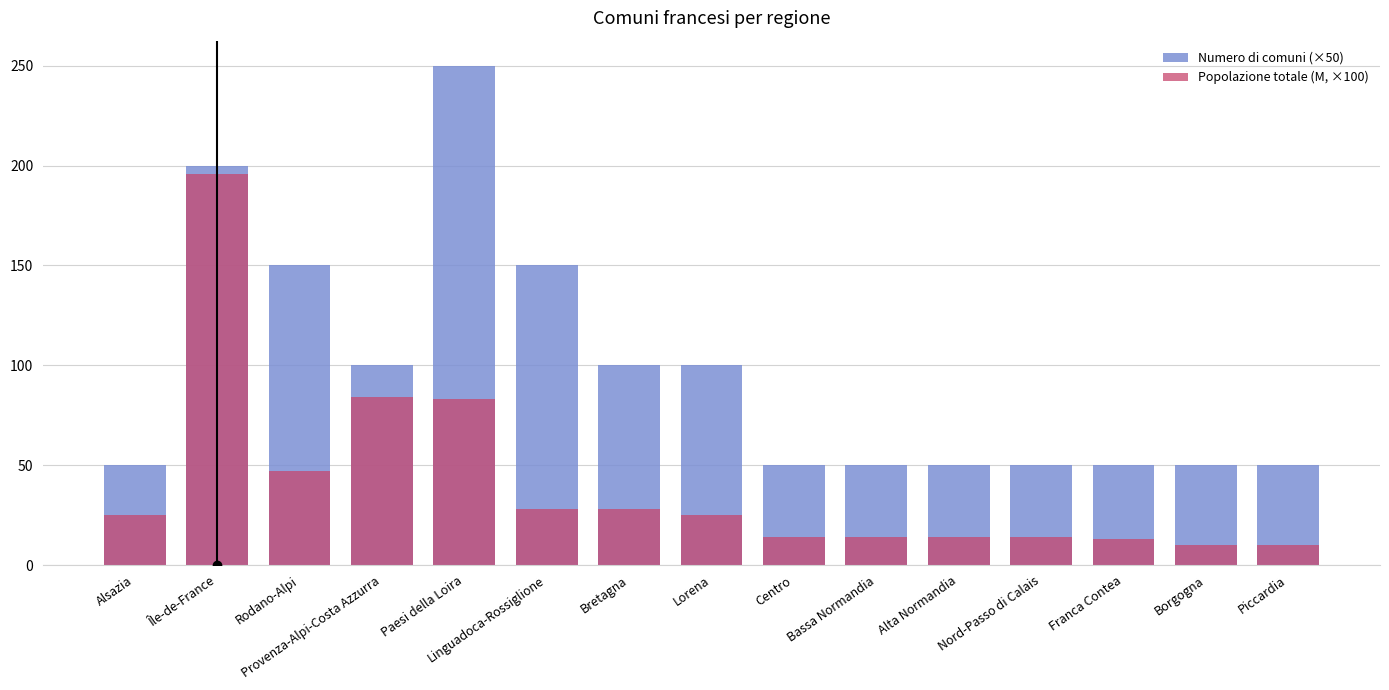

What is the average value of the Numero di comuni (×50) series?

96.7